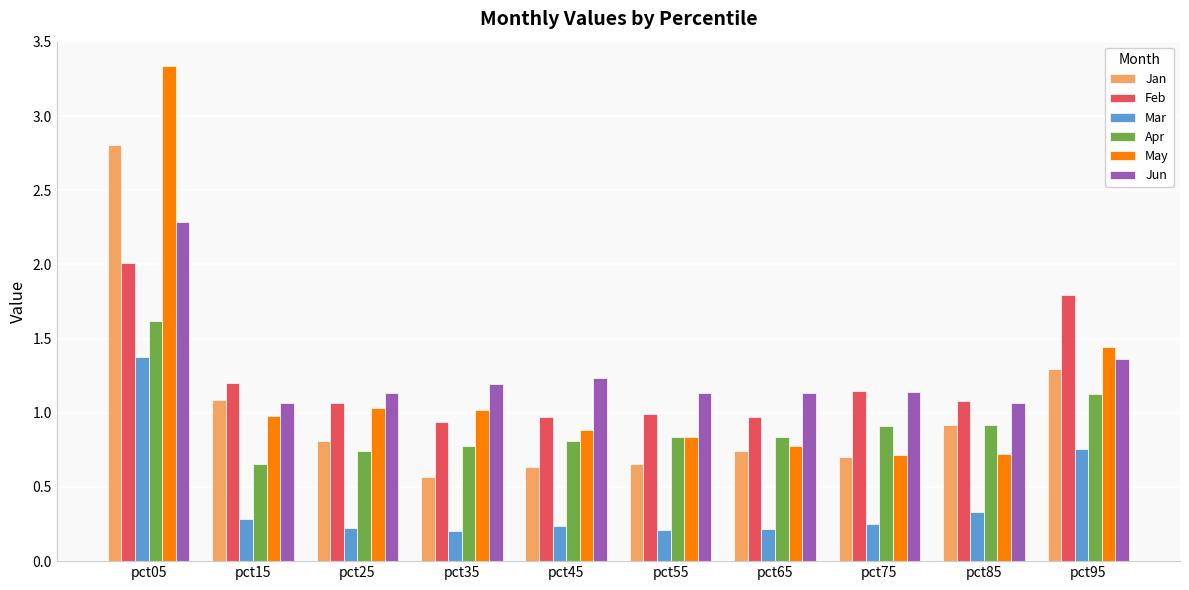

What is the greatest value displayed?

3.3